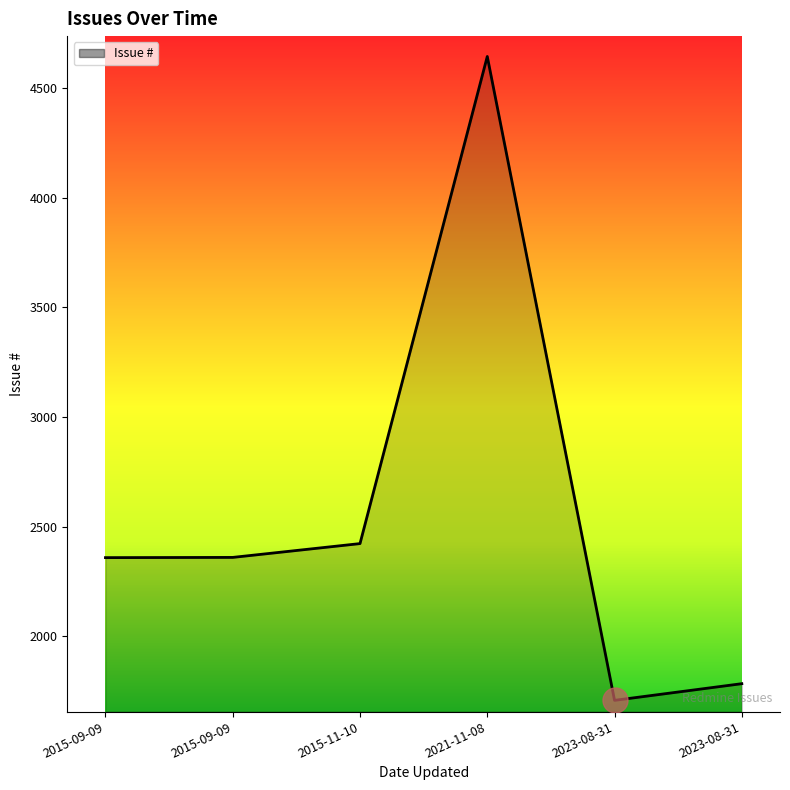

What is the change in value from 2015-11-10 to 2023-08-31?

-639